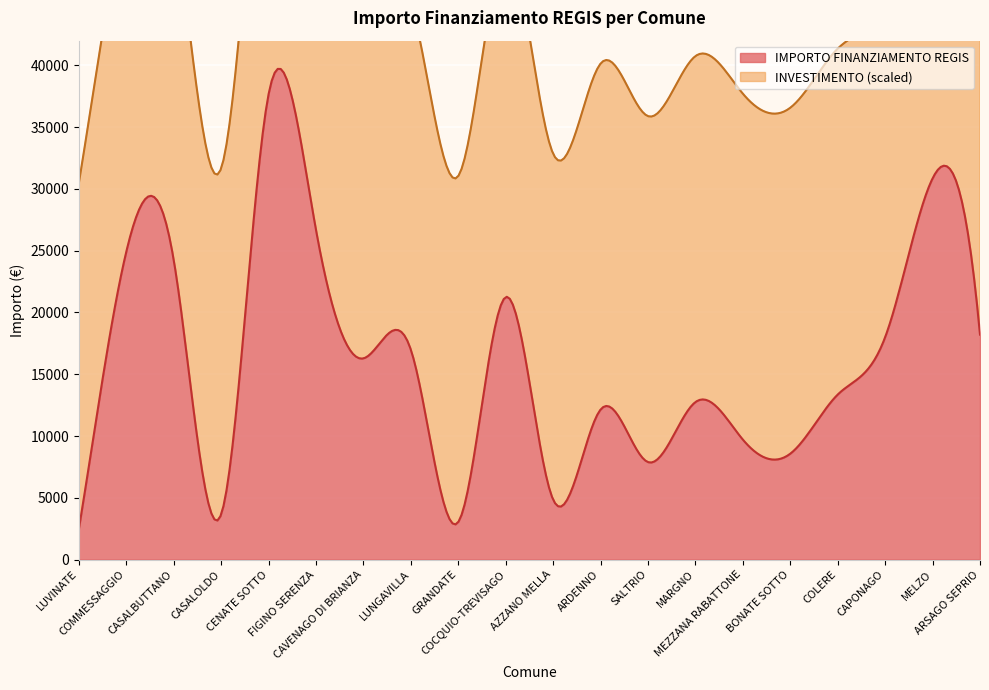

Which series has the largest range (max minus min)?

IMPORTO FINANZIAMENTO REGIS